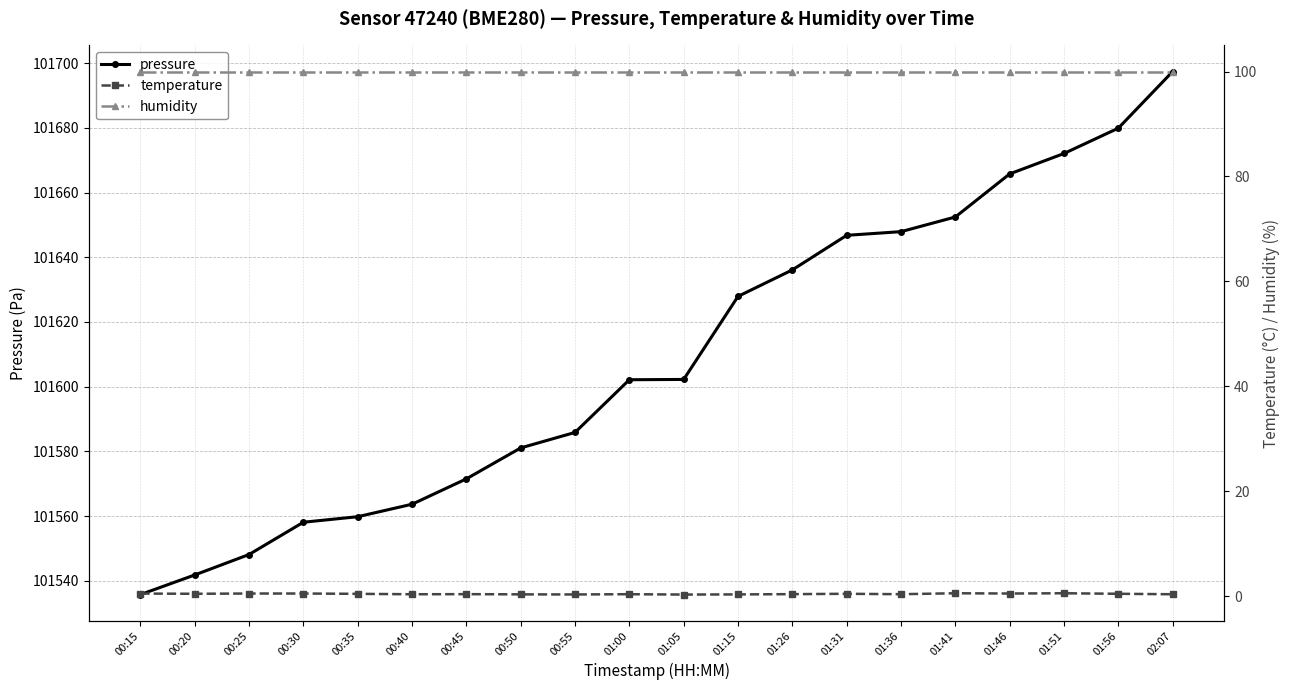

What position from the right is 01:56?

2